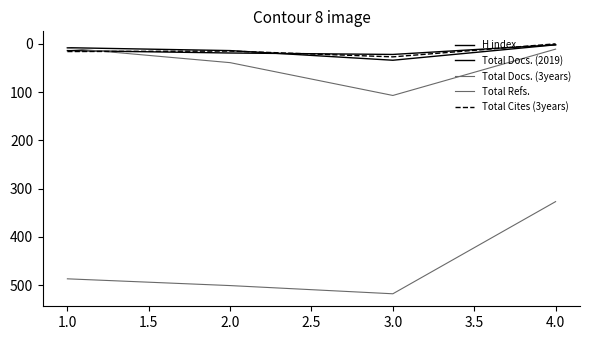

Is this an area chart (filled region under the line)?

No